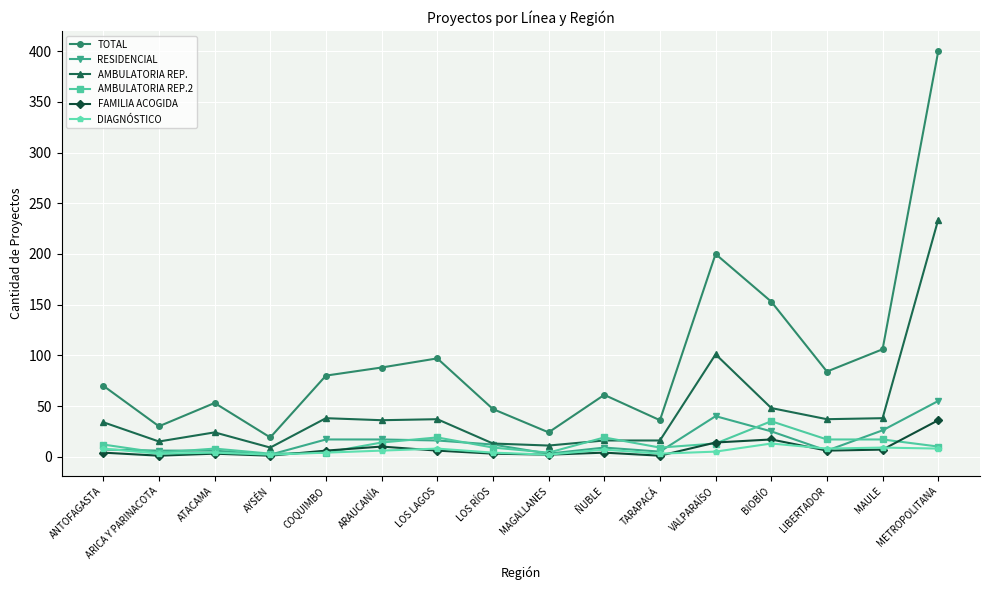

Count the number of data series in this chart.

6